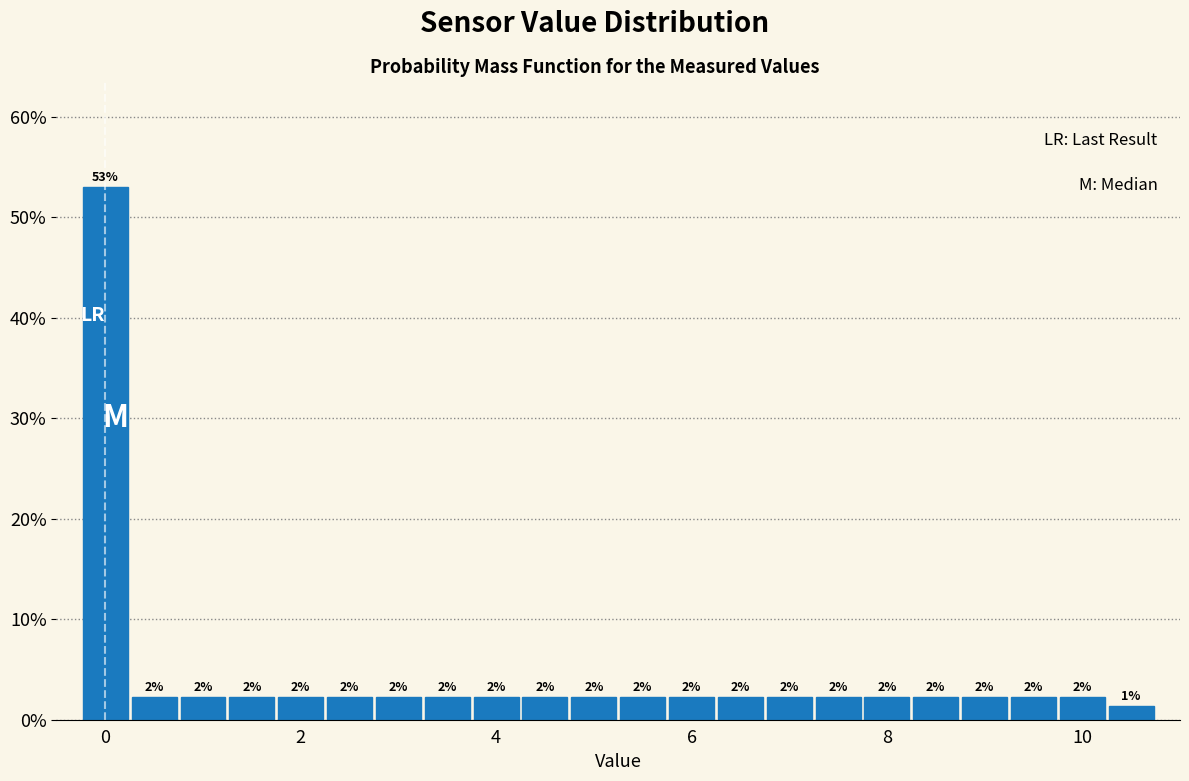

Read against the x-axis, roughly where is the centre of the tallest bar?

0.0